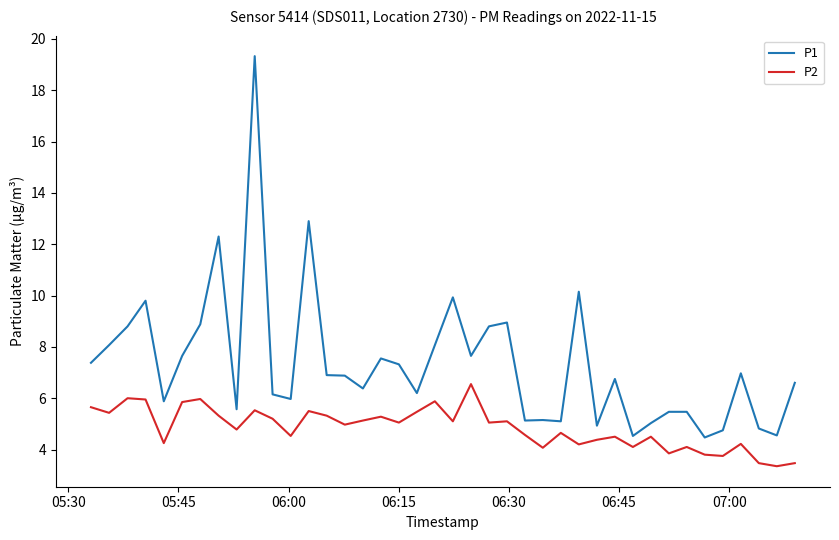

Which series has the largest total across all categories?

P1